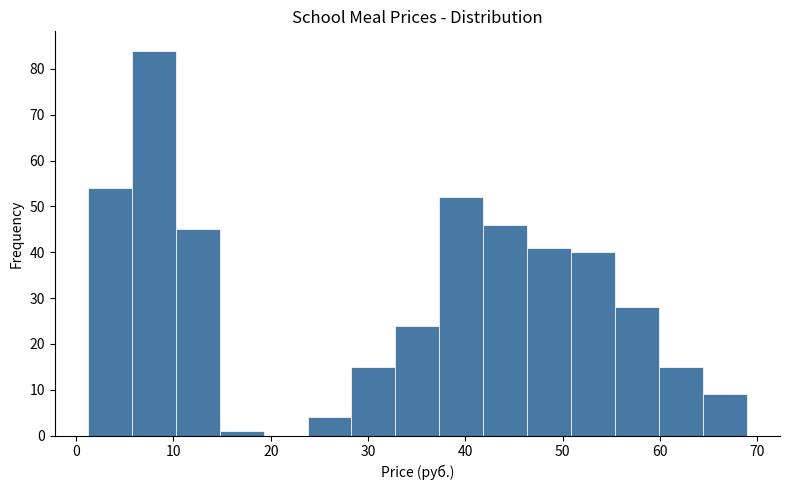

Over which range of the x-axis is the bar tallest?

6 to 10